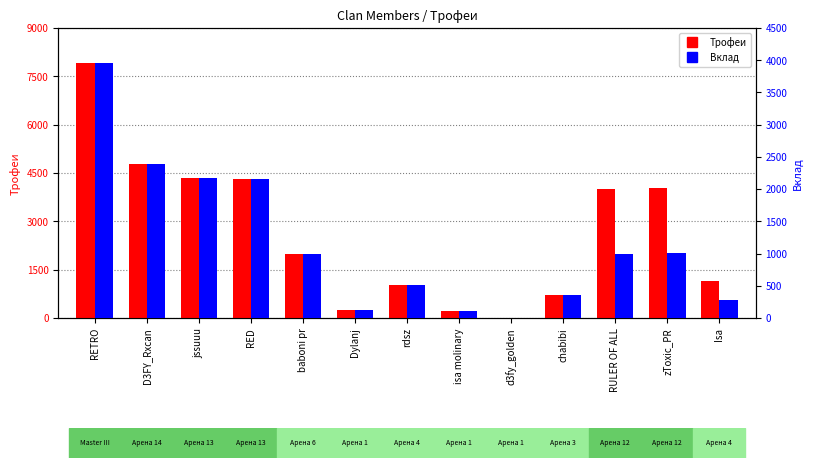

How many bars are there in total?

26